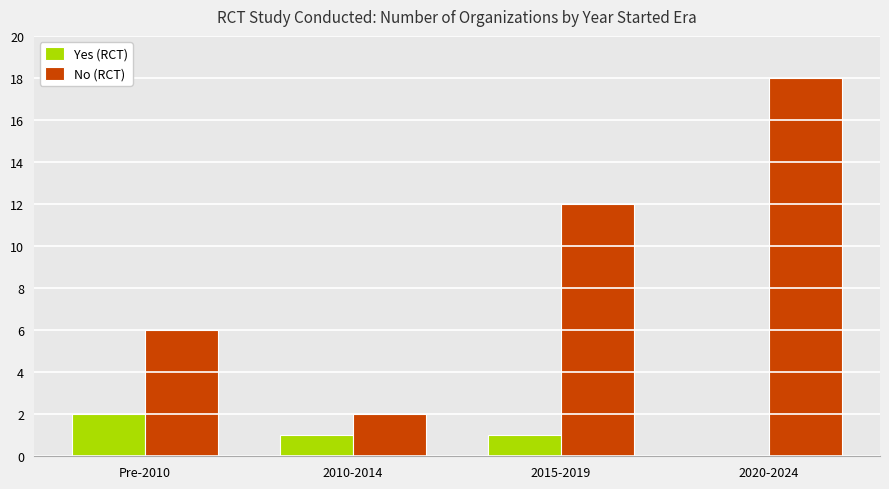

Which series changed the most between Pre-2010 and 2010-2014?

No (RCT)